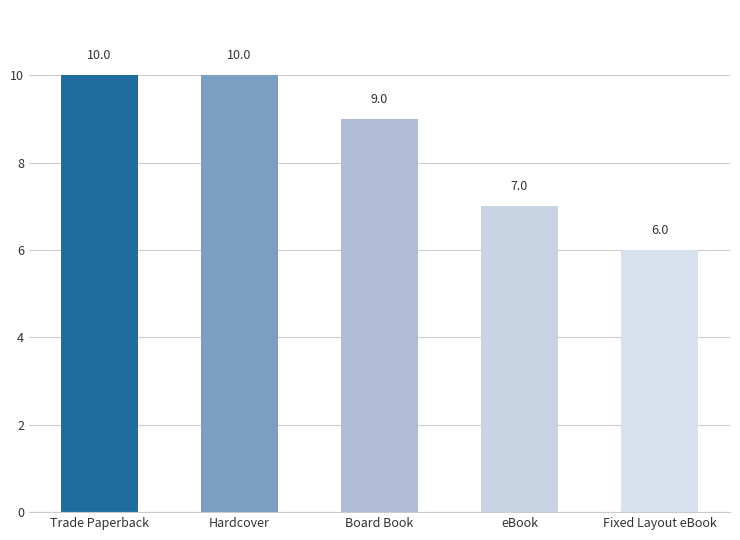

At which label does the data first exceed 9?

Trade Paperback